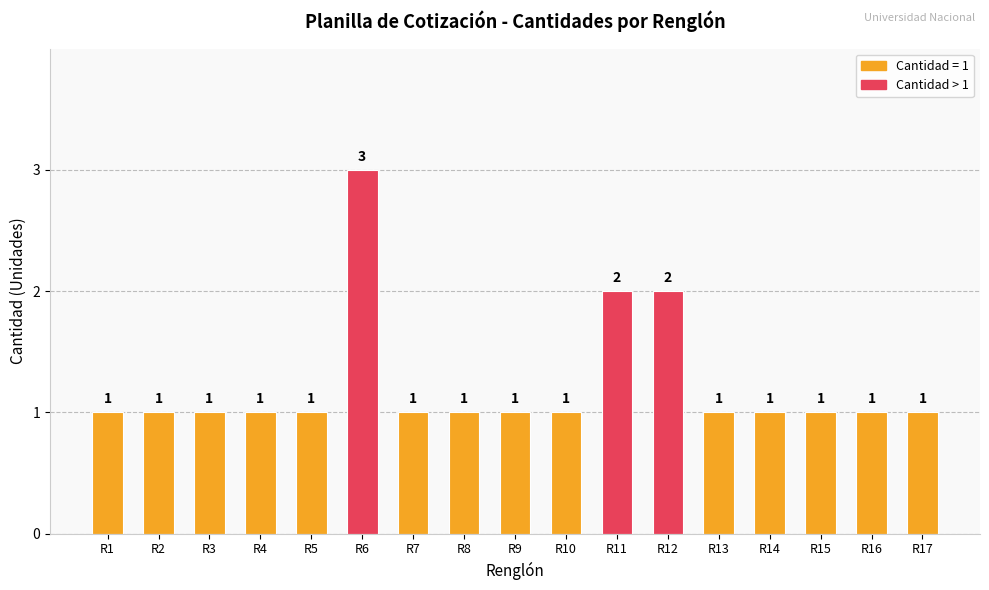

At which category does the chart reach its peak across all series?

R6